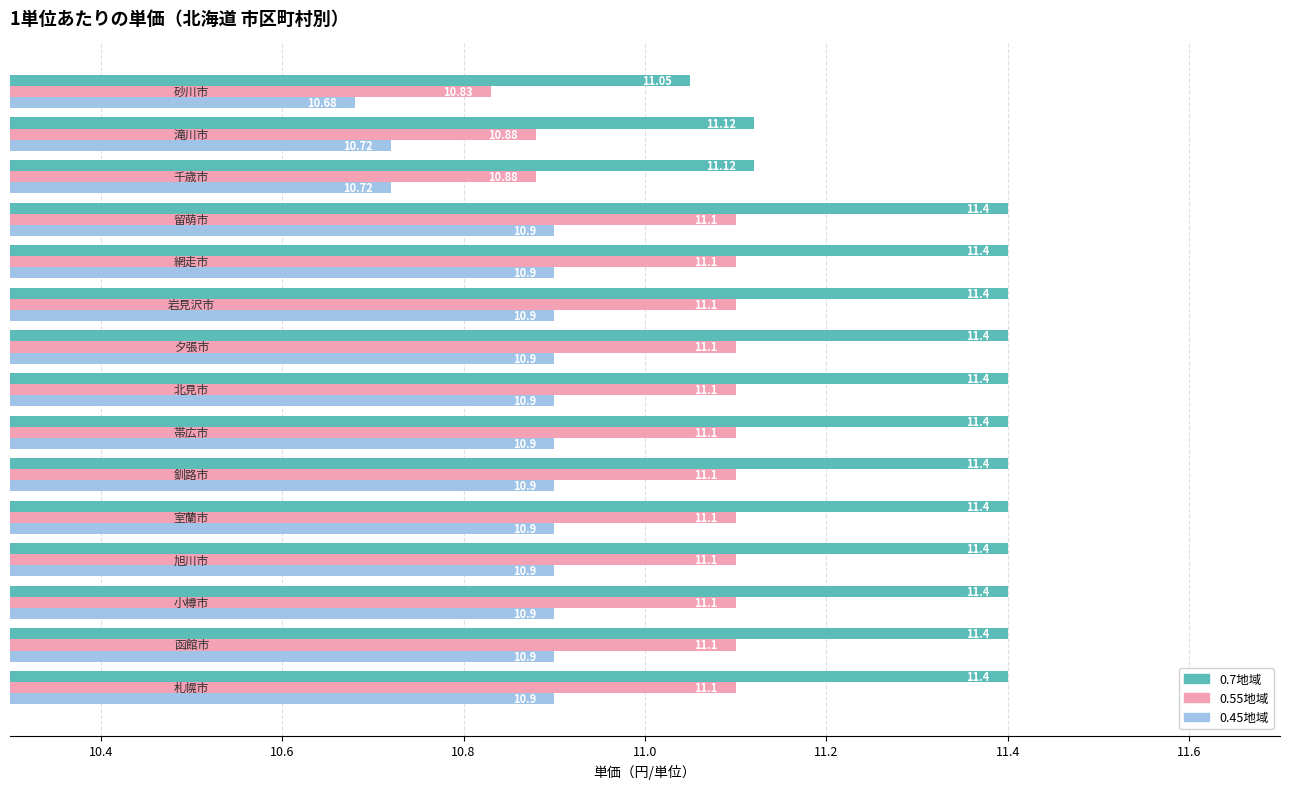

How many distinct data groups are displayed?

3